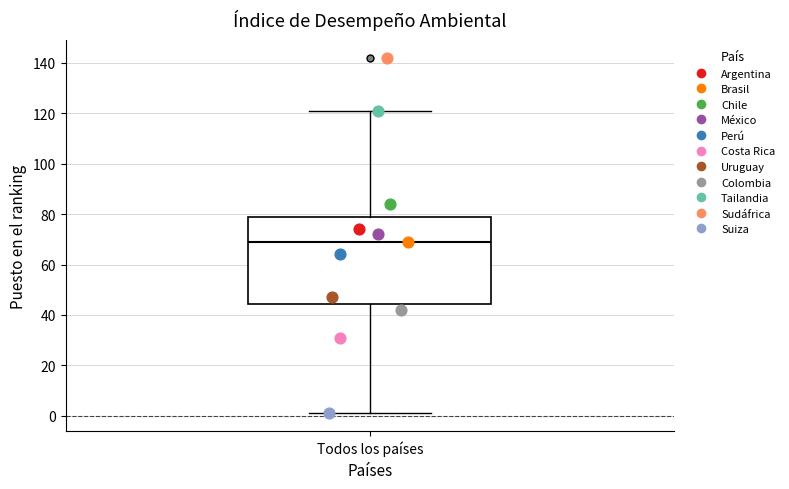

Read this box plot against the y-axis: the position of the median line, the range covered by the box, and the ends of both whiskers. The values are not printed on the chart, so give them approximately, as read against the axis.

median 70, box 44 to 80, whiskers 2 to 122